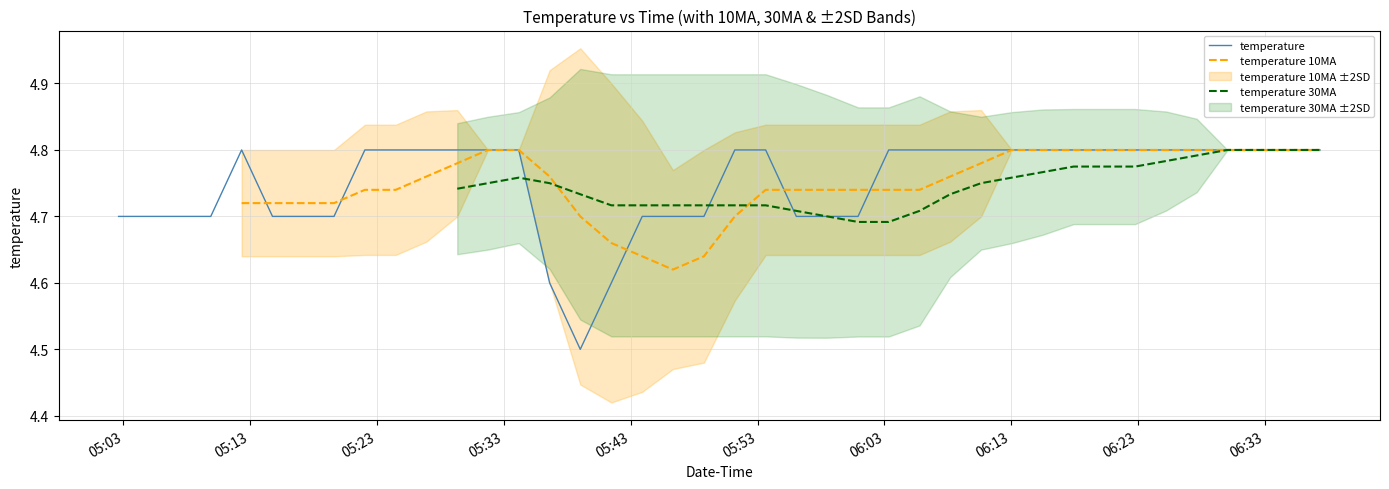

True or false: temperature 10MA and temperature intersect in this chart.

True